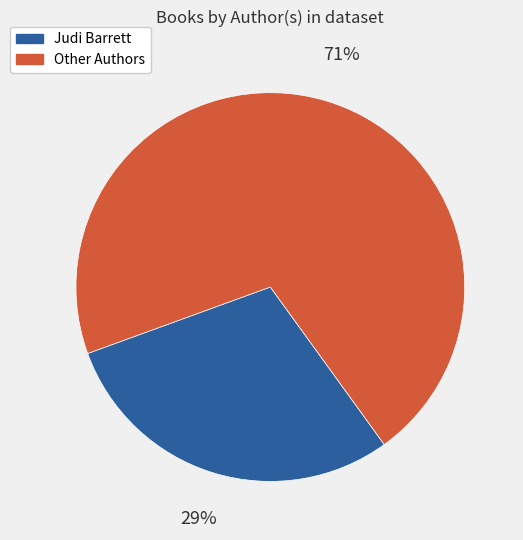

Does any single category account for the majority?

Yes